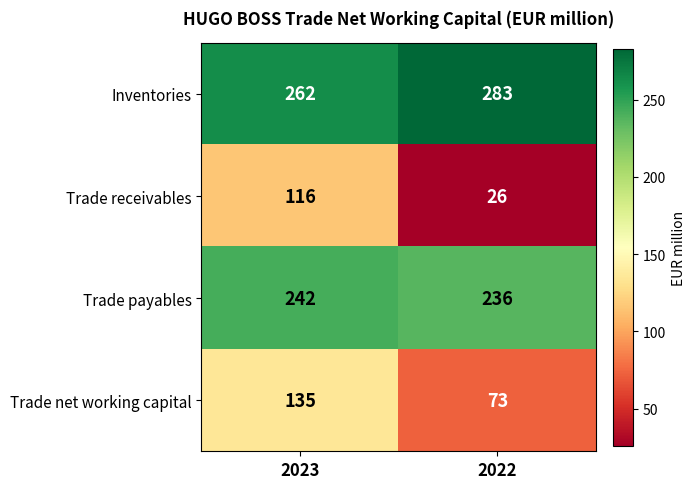

Read the Trade payables value at 2022.

236